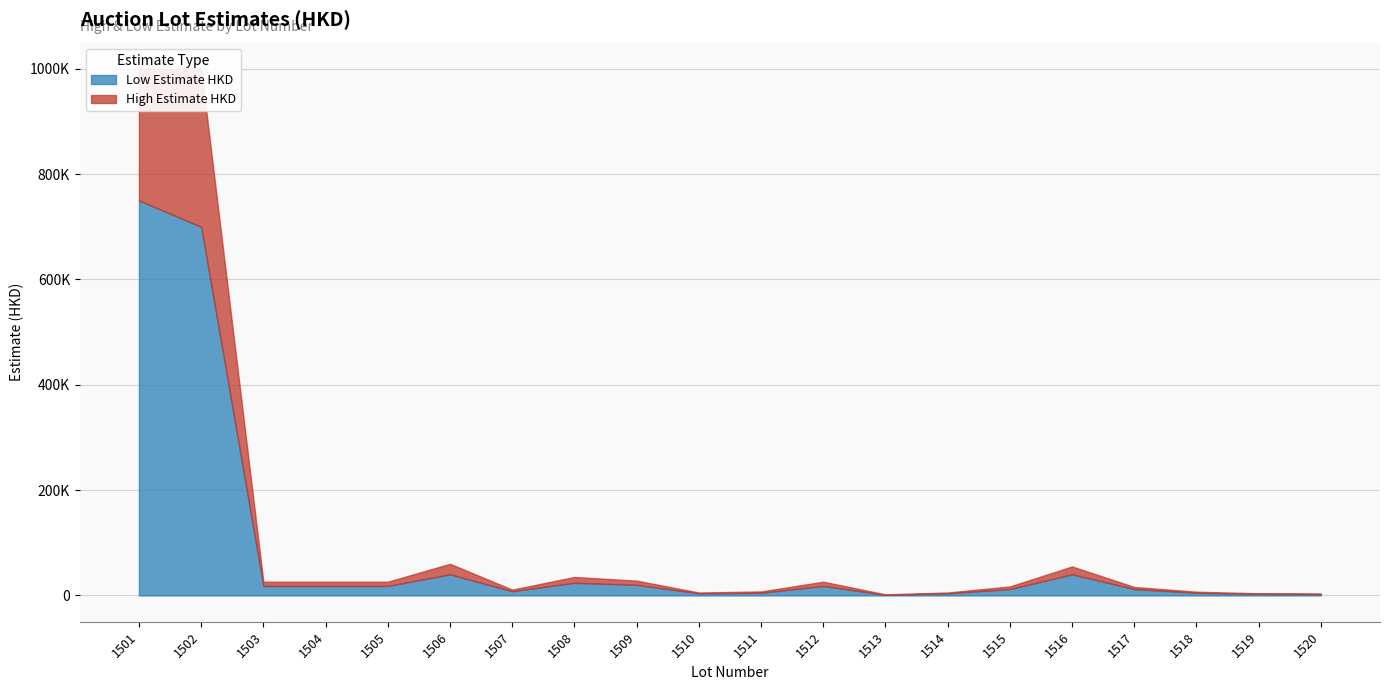

What is the difference between the maximum and minimum values in the High Estimate HKD series?

998000